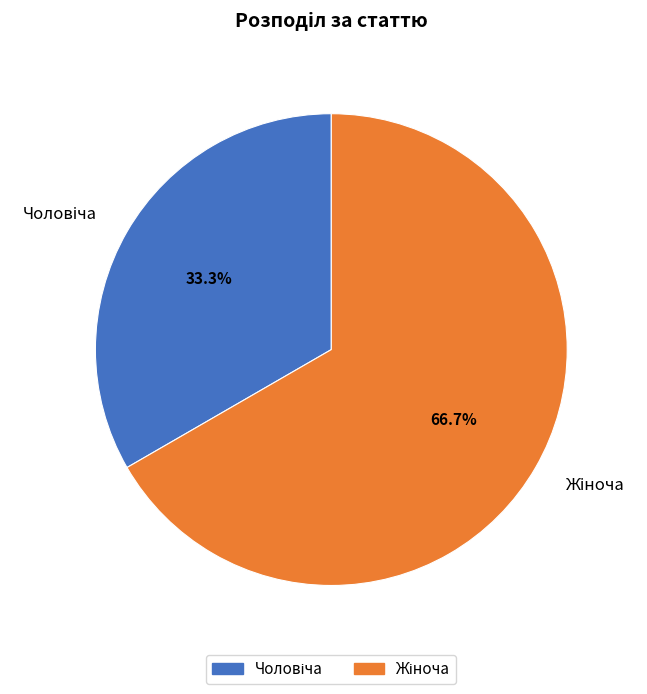

Is there any slice that represents more than half of the pie?

Yes